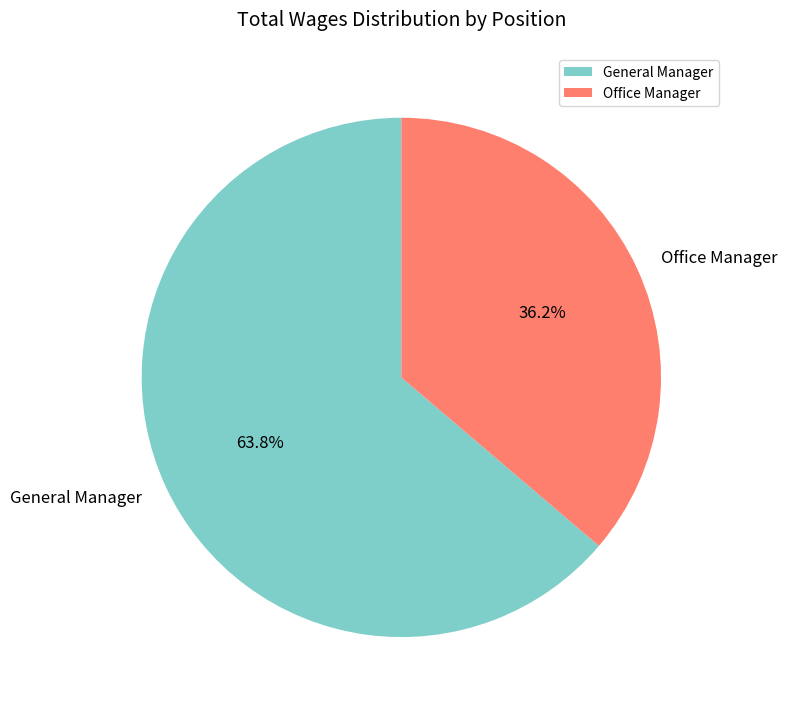

True or false: Office Manager accounts for 36% of the total.

True